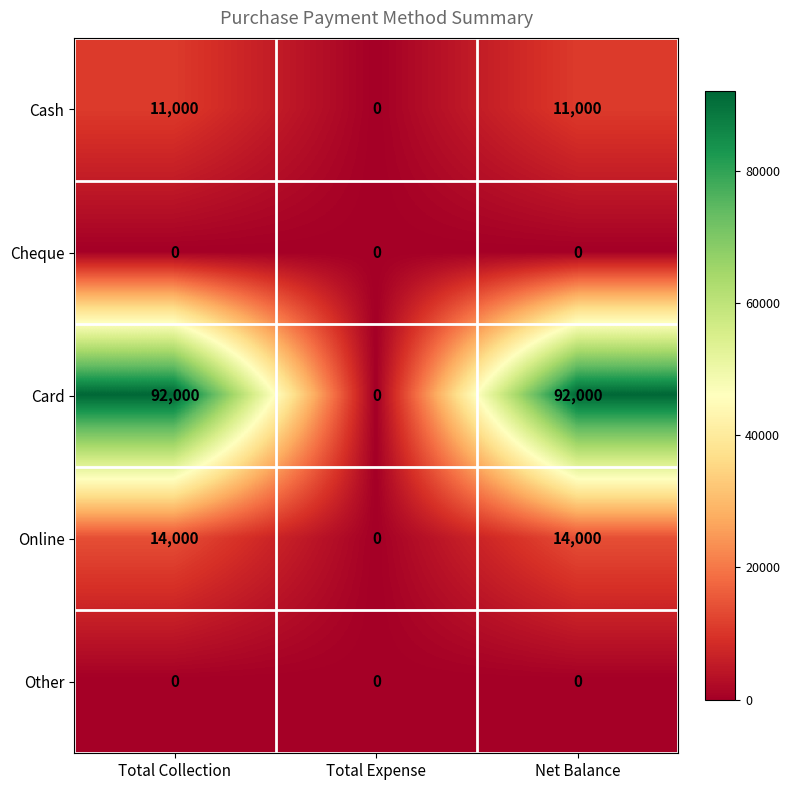

Which category has the highest value in the Card series?

Total Collection